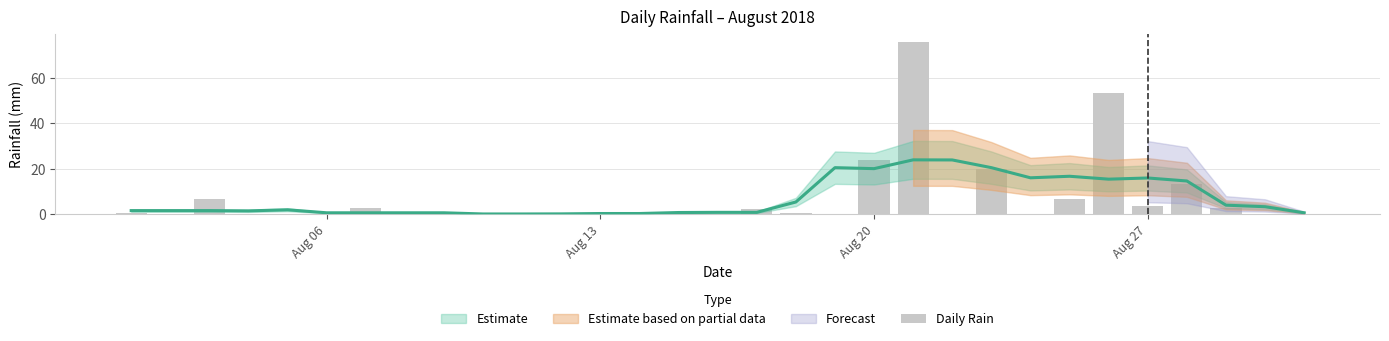

What is the difference between the maximum and minimum values?

75.8